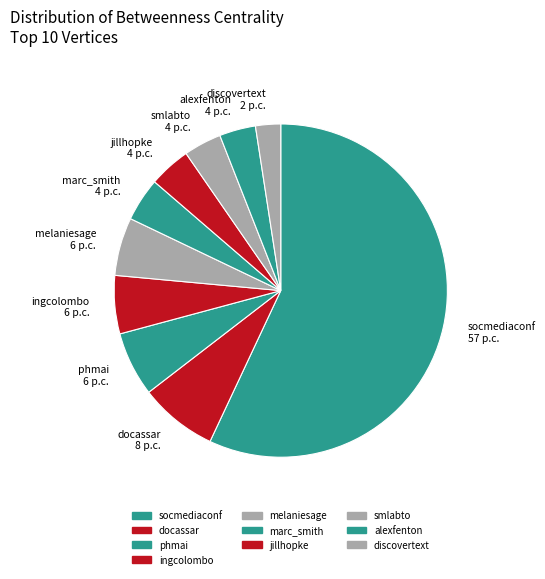

Count the number of slices in the pie.

10